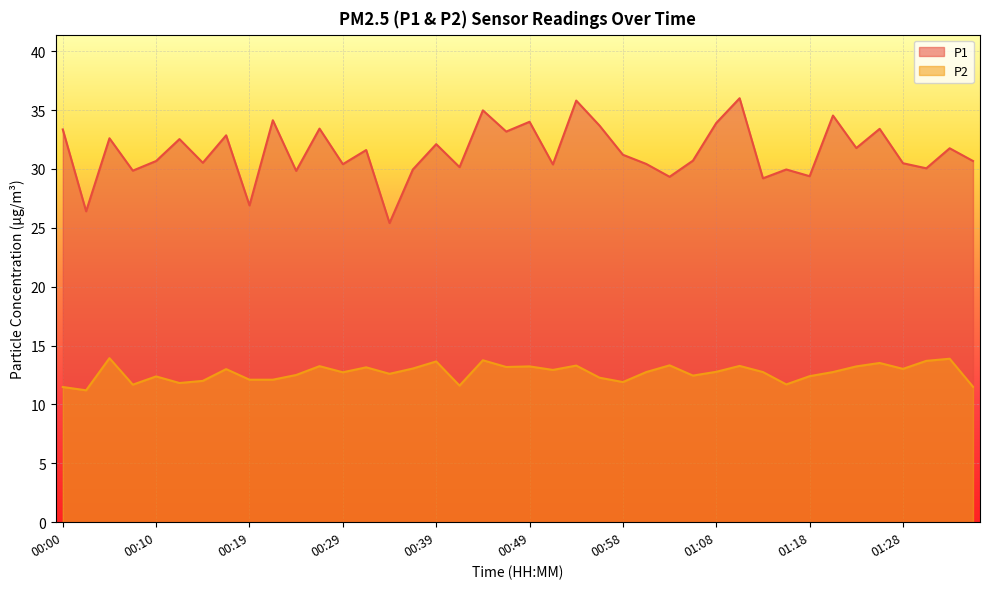

The value of P2 at 00:34 is 21.2. True or false?

False